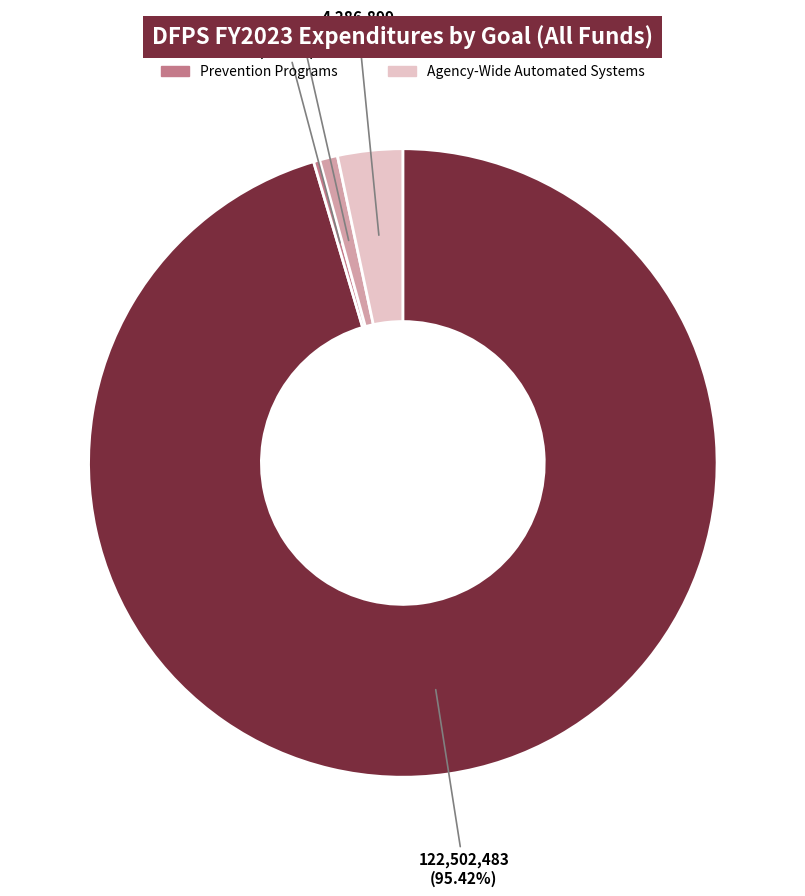

Is there a majority slice in this chart?

Yes